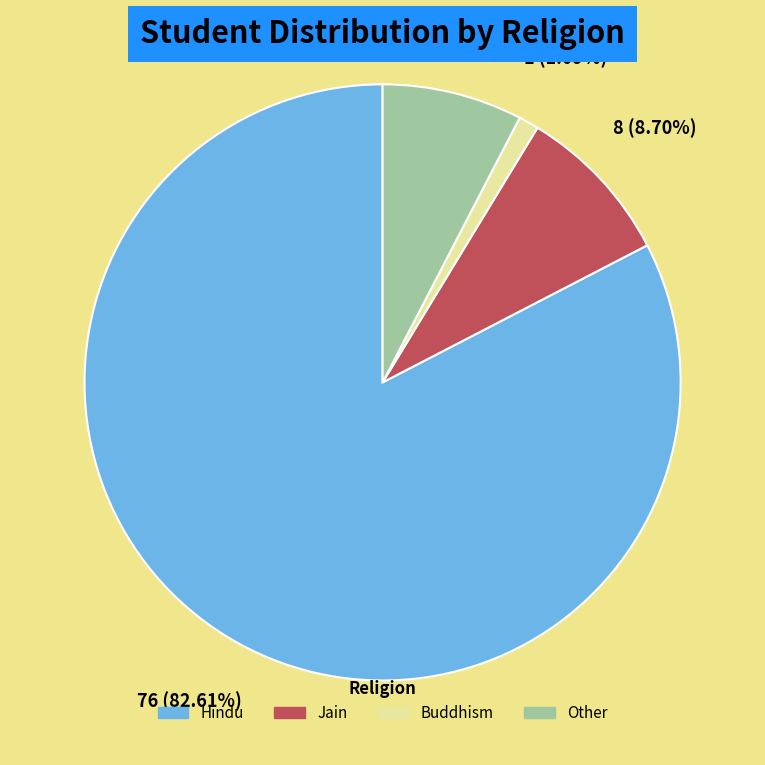

Is it true that Other is 14% of the pie?

False